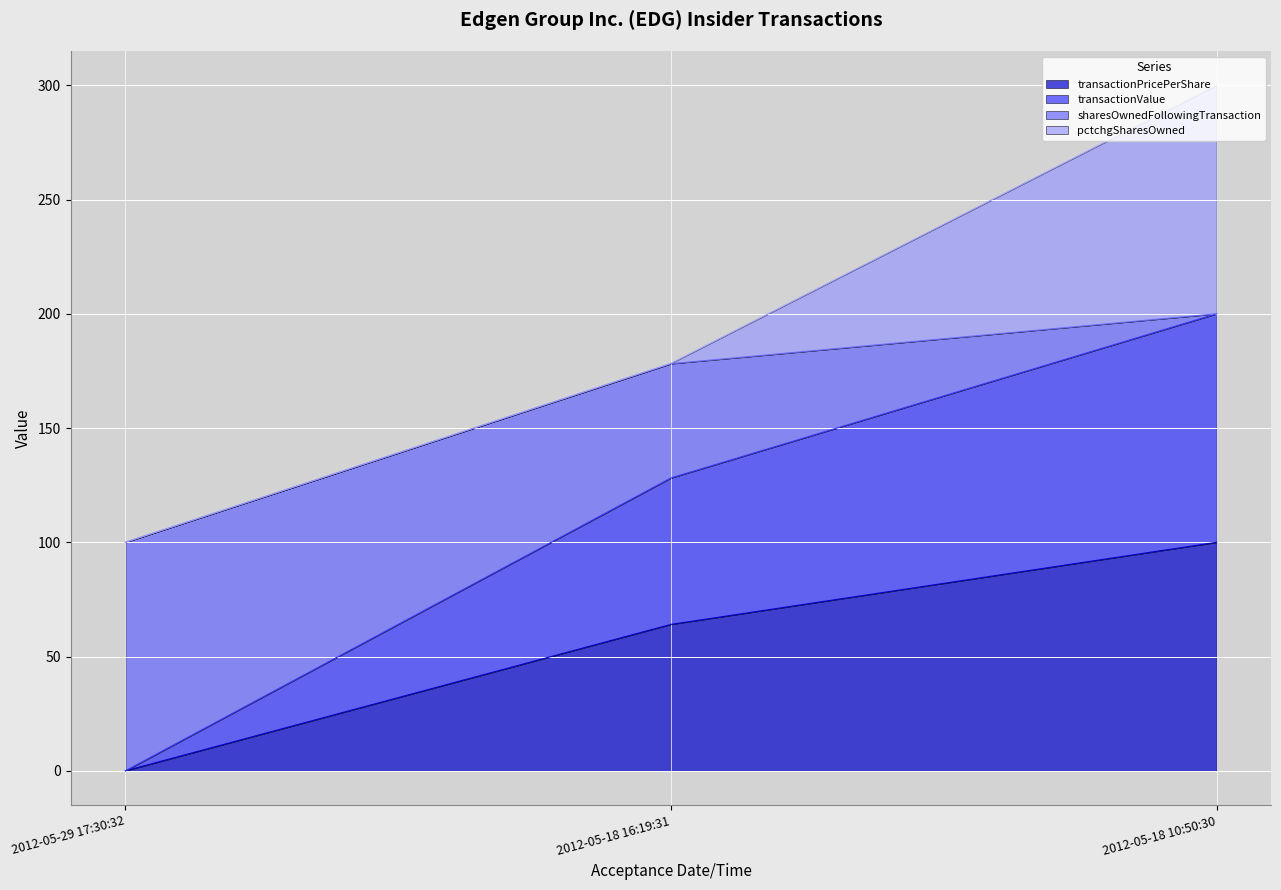

Does the chart display data point markers on the line(s)?

No